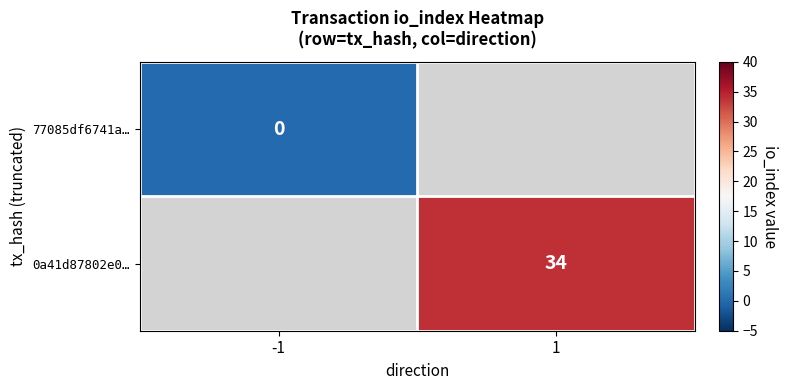

Which has a higher value, -1 or 1?

1